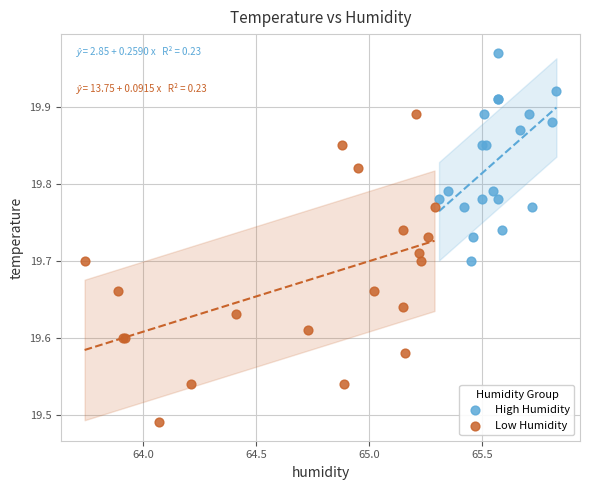

What are all the series names shown in the legend?

High Humidity, Low Humidity